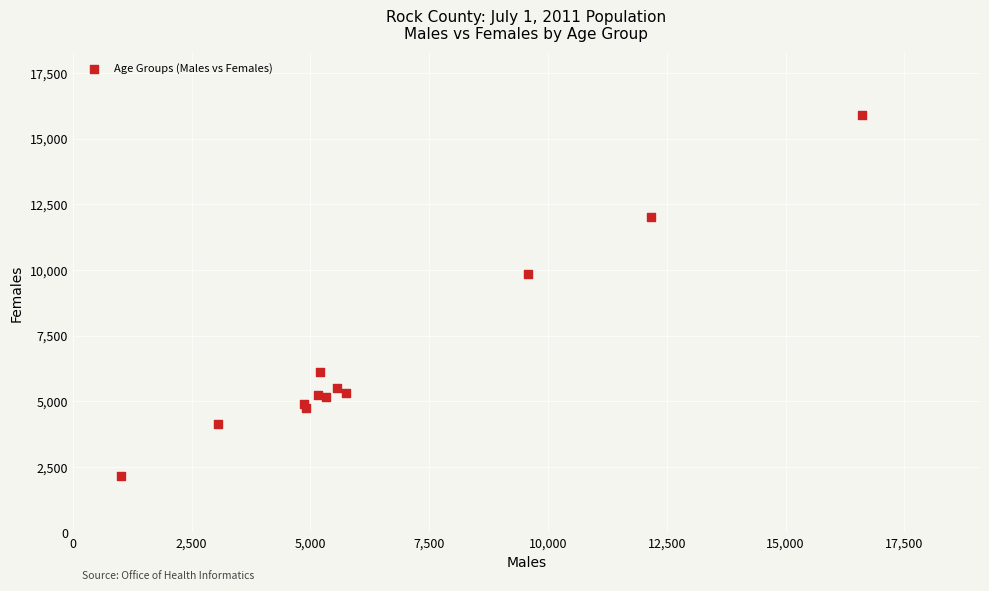

What Y value in the scatter plot is closest to 9025?

9838